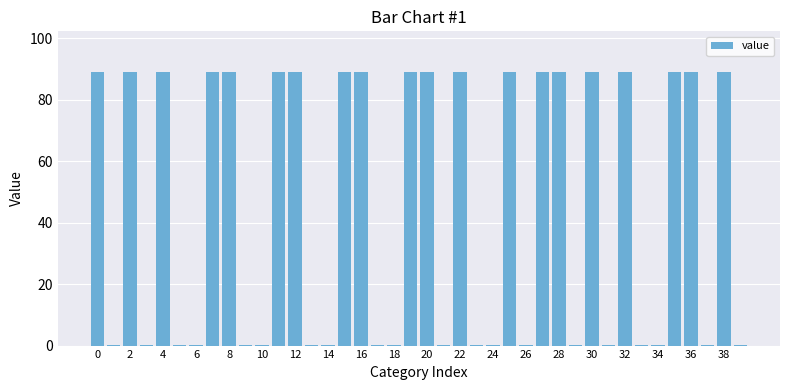

What is the sum of all values?

1778.3